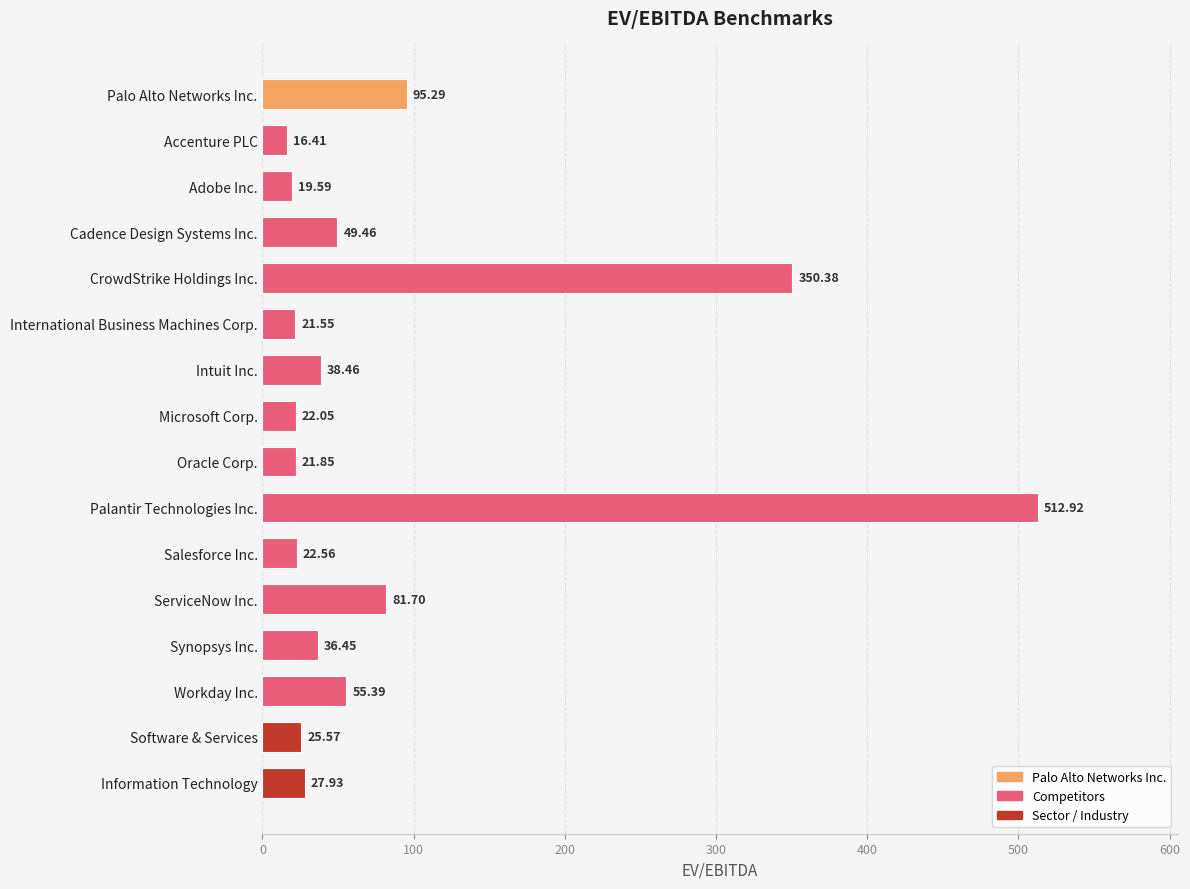

Which label corresponds to the largest value in the chart?

Palantir Technologies Inc.